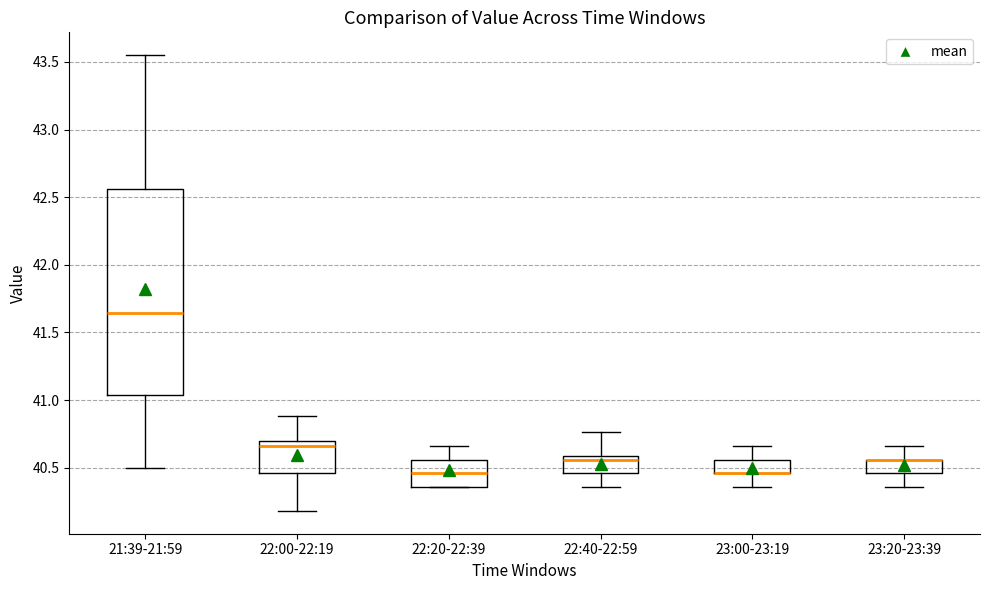

Reading left to right, transcribe this box plot: for each box, give where its median line is, the range the box spans, and where its two whiskers end, as read against the y-axis. The values are not printed on the chart, so give them approximately, as read against the axis.

21:39-21:59: median 41.65, box 41.05 to 42.55, whiskers 40.50 to 43.55
22:00-22:19: median 40.65, box 40.45 to 40.70, whiskers 40.20 to 40.90
22:20-22:39: median 40.45, box 40.35 to 40.55, whiskers 40.35 to 40.65
22:40-22:59: median 40.55, box 40.45 to 40.60, whiskers 40.35 to 40.75
23:00-23:19: median 40.45 (drawn on the box's lower edge), box 40.45 to 40.55, whiskers 40.35 to 40.65
23:20-23:39: median 40.55 (drawn on the box's upper edge), box 40.45 to 40.55, whiskers 40.35 to 40.65